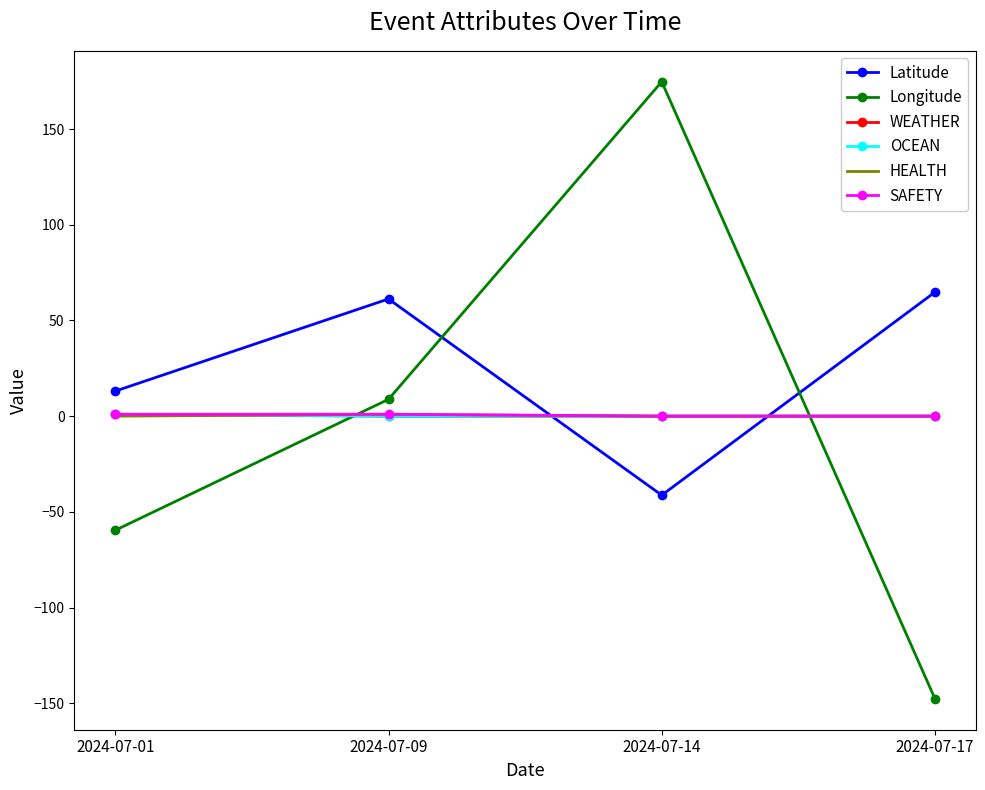

At which category does Longitude reach its first local peak?

2024-07-14